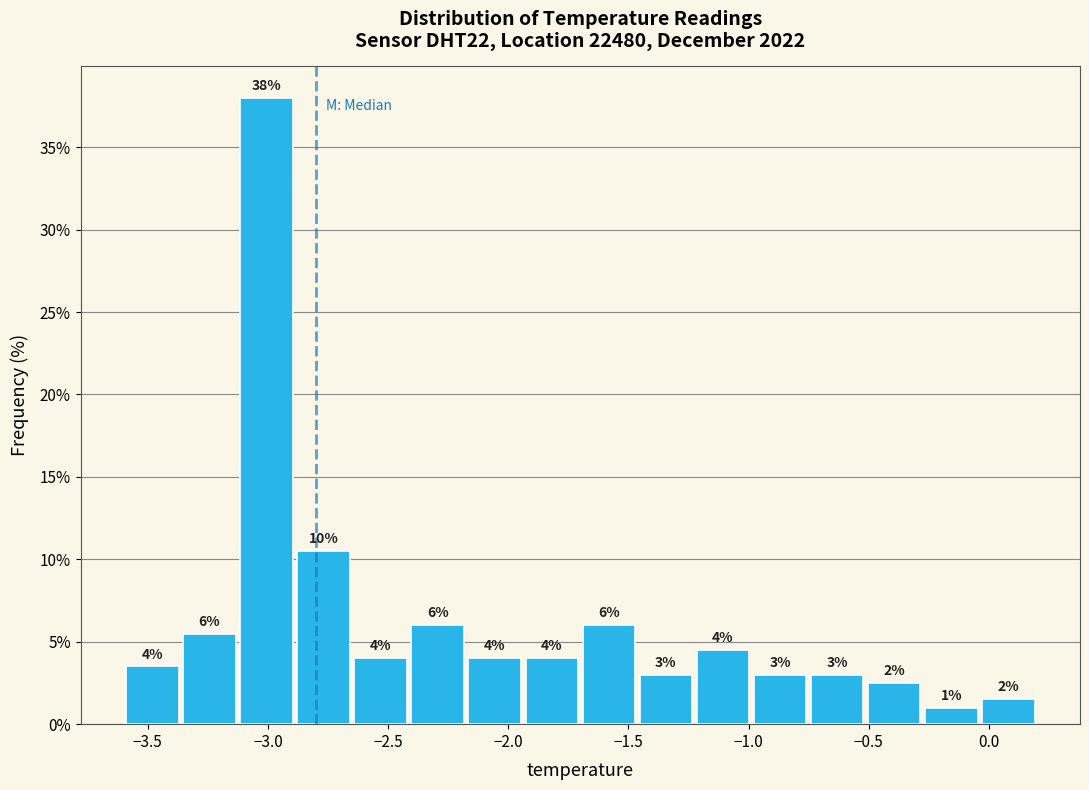

Which range on the x-axis has the tallest bar?

-3.10 to -2.90